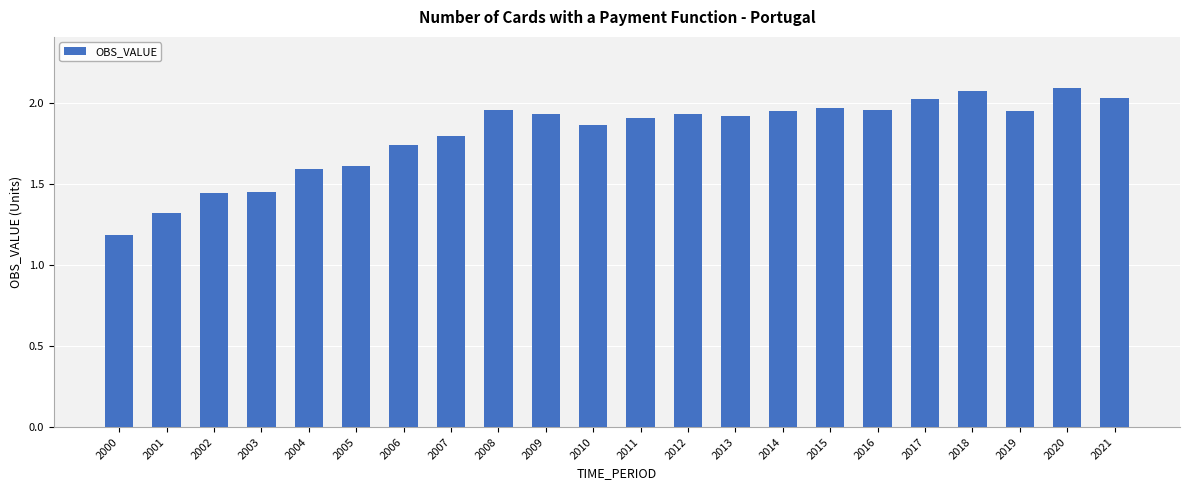

Between 2004 and 2008, which is larger?

2008